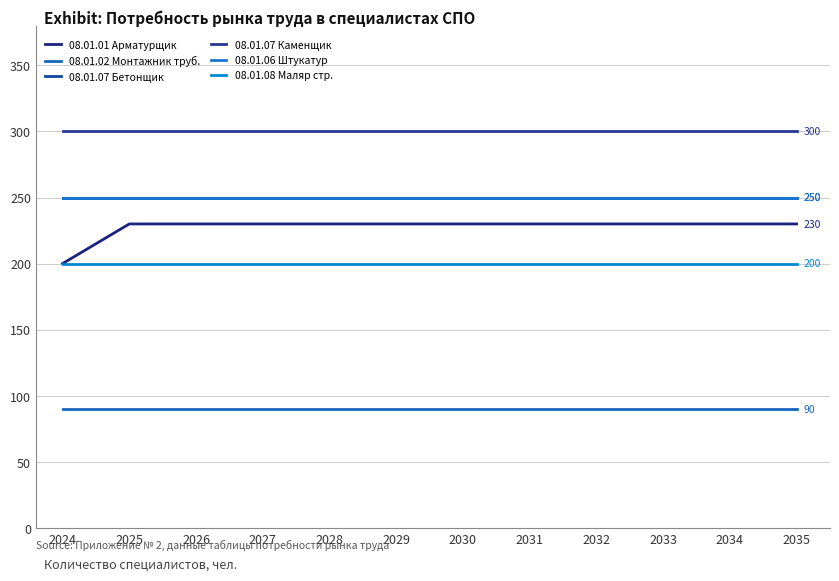

What is the value of the 08.01.07 Бетонщик point at the 12th from the left?

250